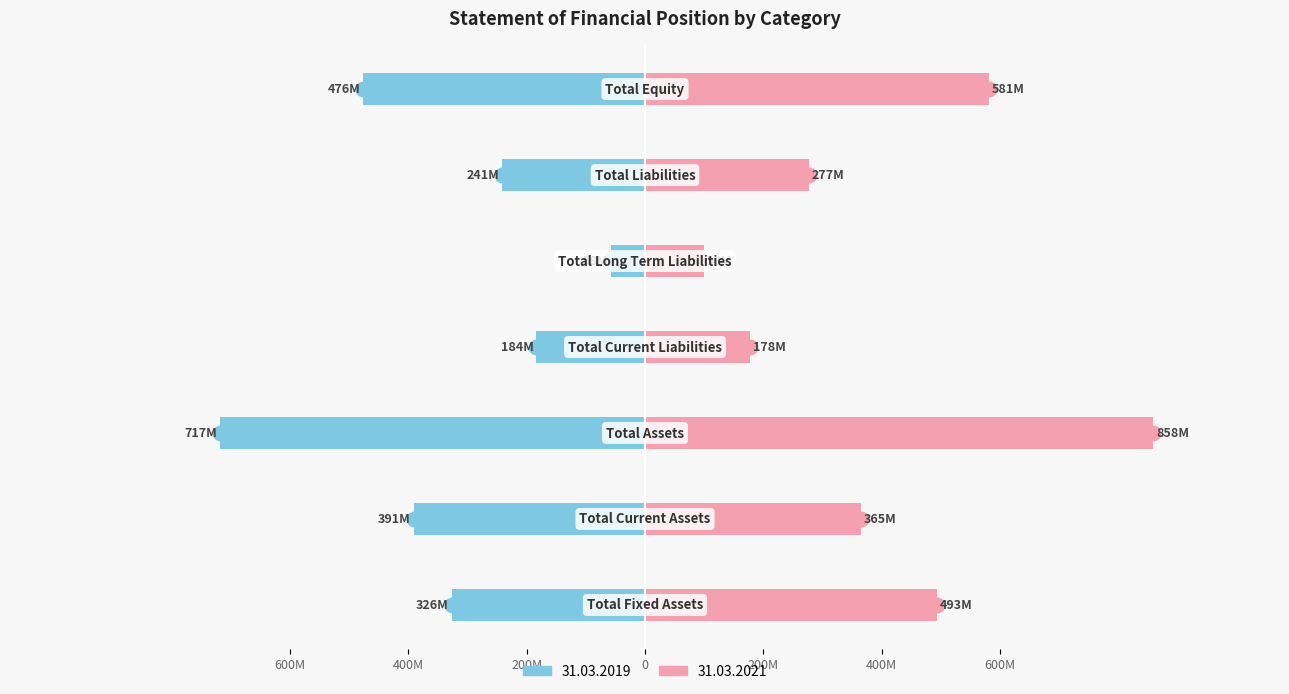

How many data points in 31.03.2021 are less than 364?

3